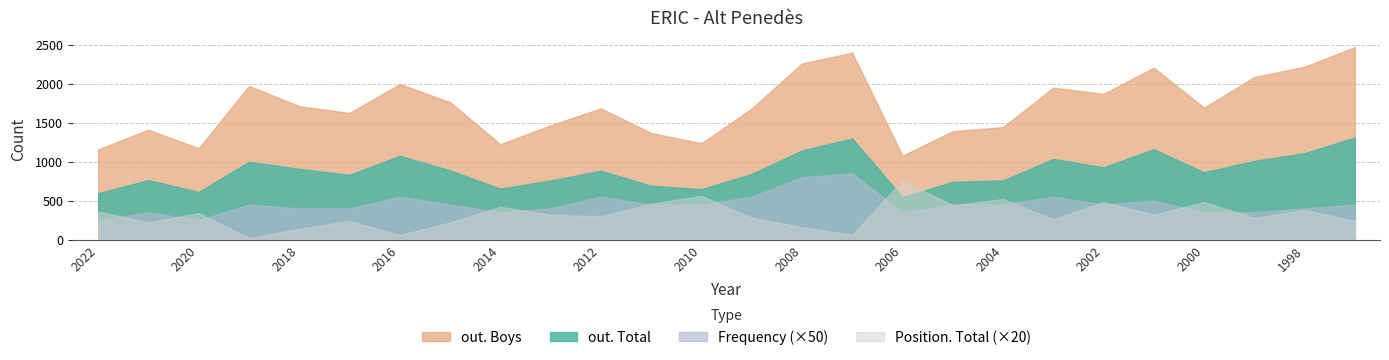

At which category does out. Total reach its first local valley?

2020